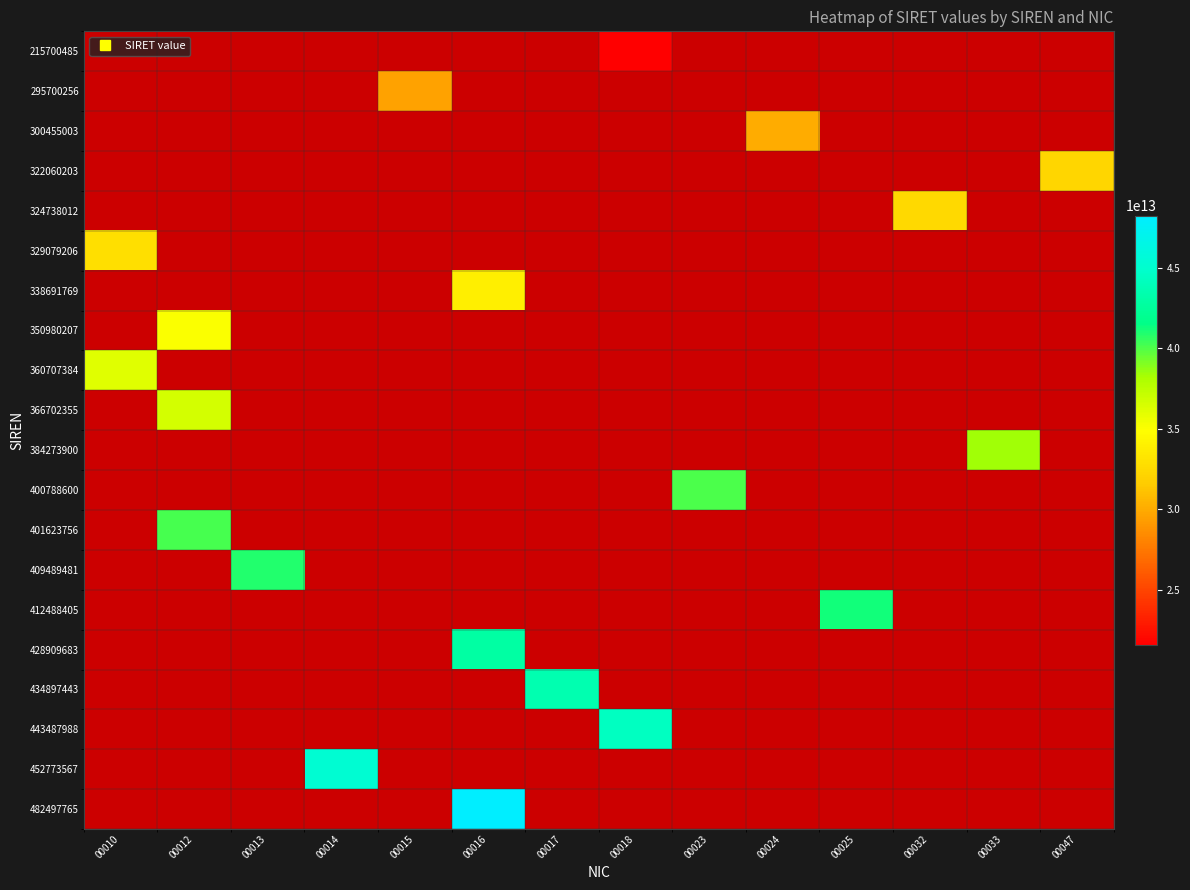

Is the value of 215700485 at 00013 greater than the value of 322060203 at 00033?

No